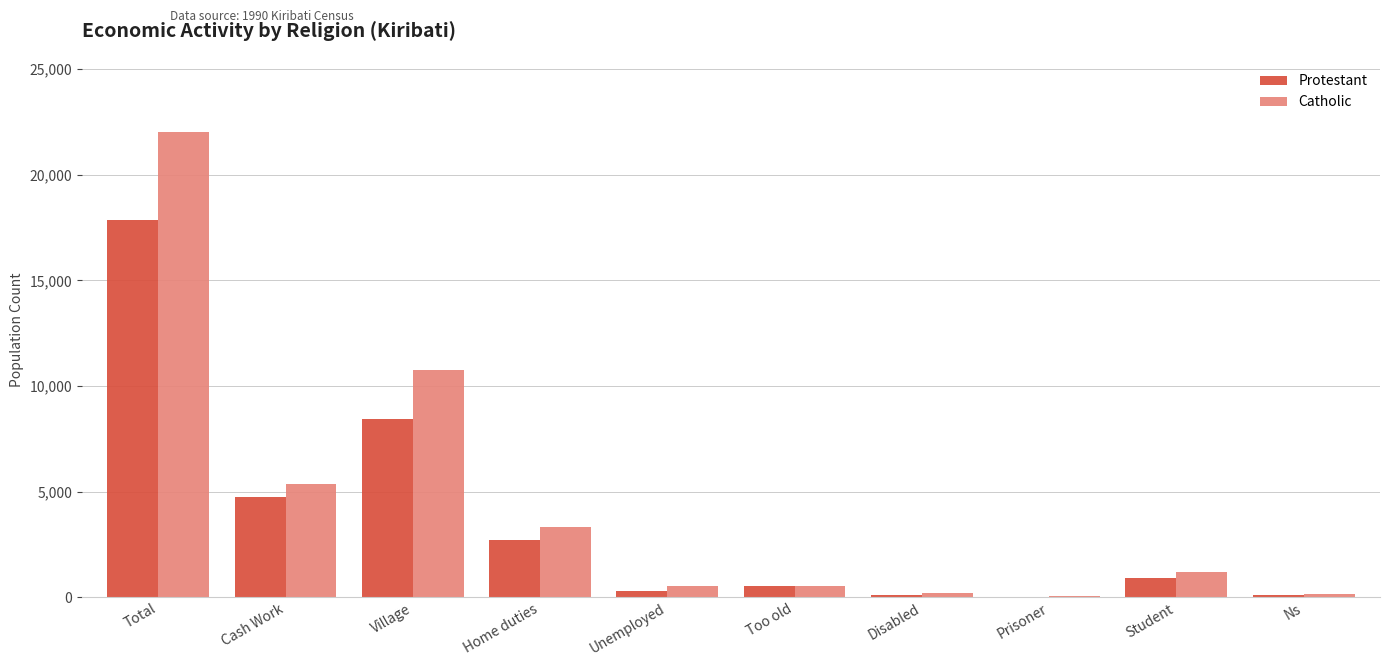

True or false: Protestant has a value of 11345 at Total.

False